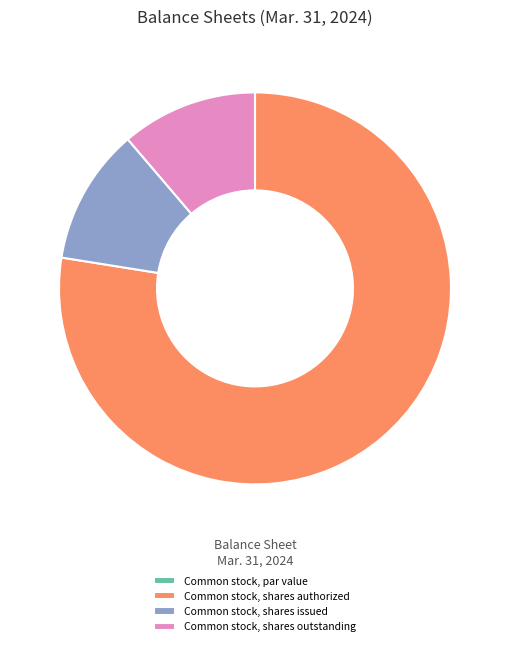

The Common stock, shares outstanding slice represents 24% of the pie. True or false?

False